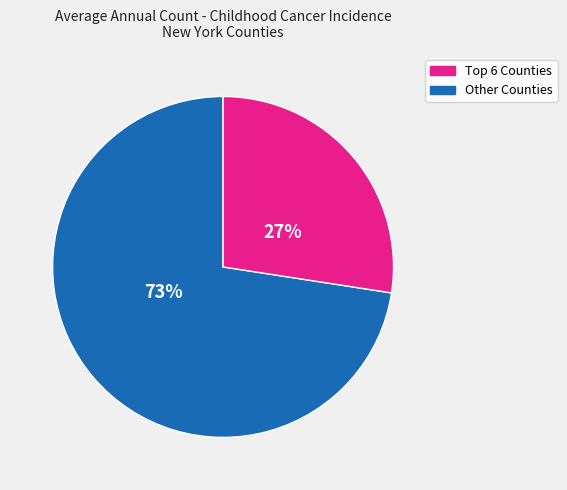

To the nearest percent, what is the average slice percentage?

50%